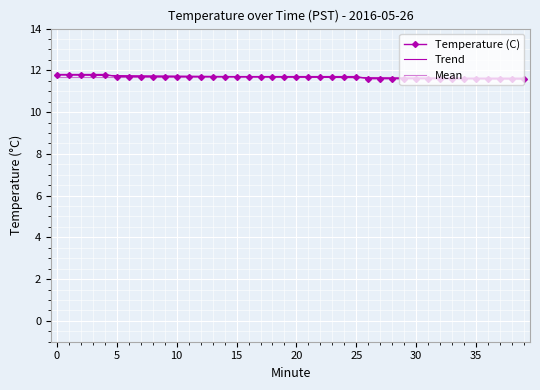

After their last crossing, which series has the higher values: Temperature (C) or Mean?

Mean